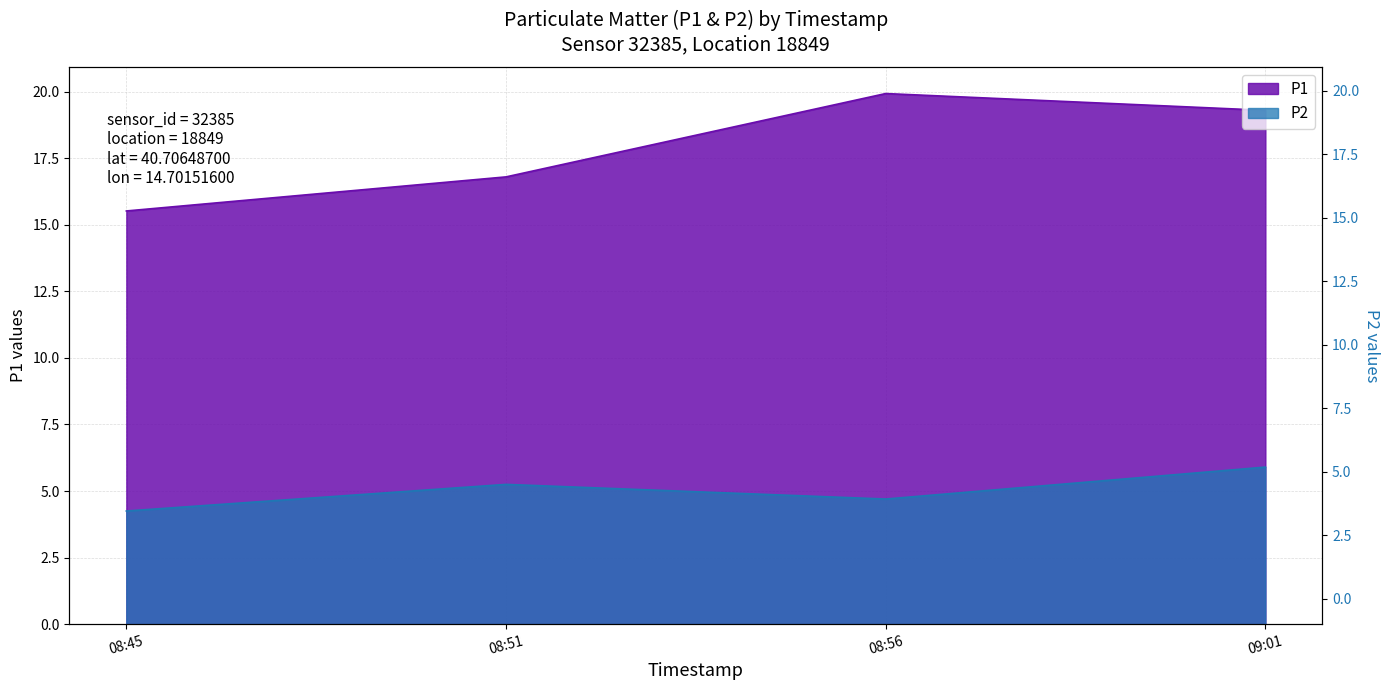

Count the P2 values in the range 4 to 5.

2